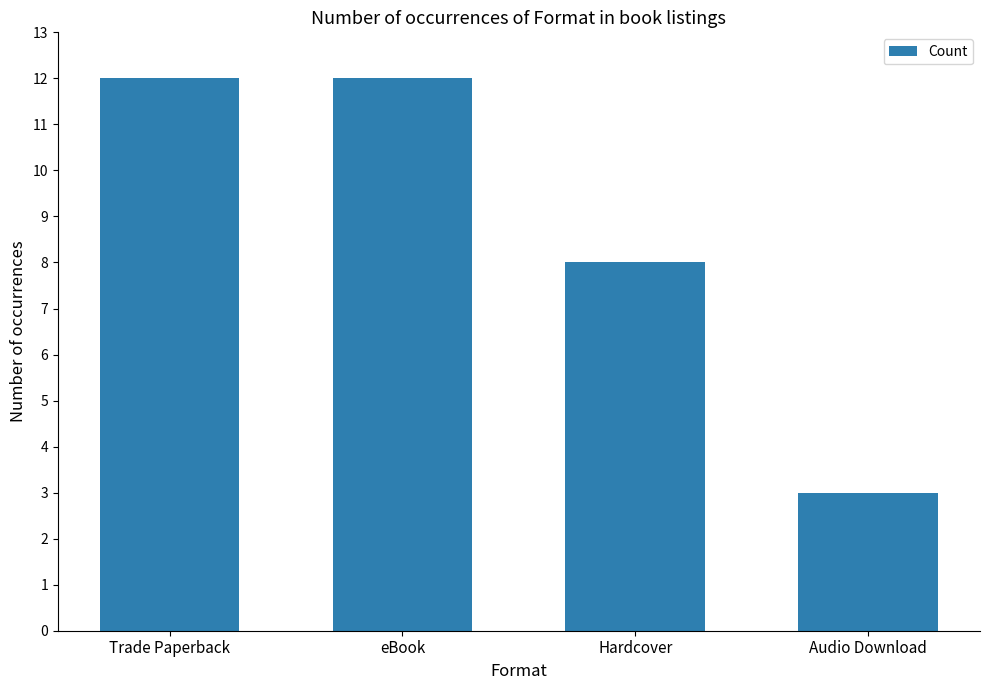

How many data points are less than 12?

2